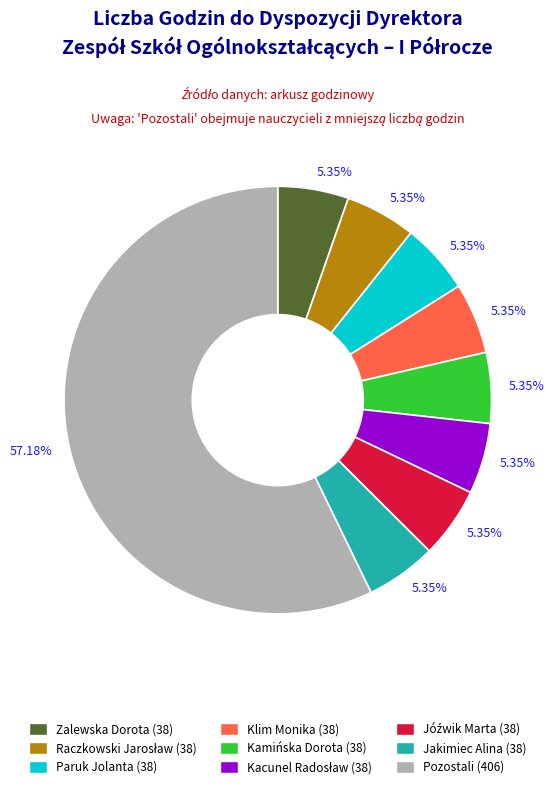

Is there any slice that represents more than half of the pie?

Yes